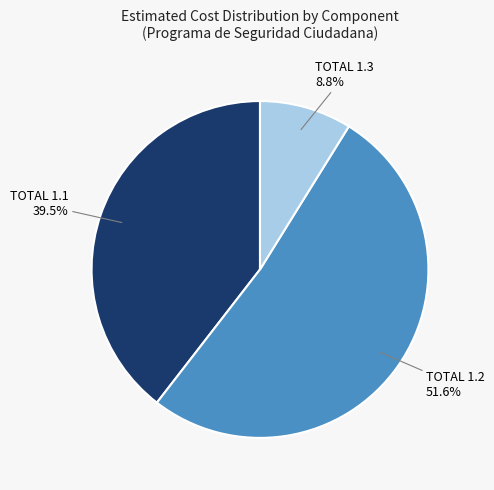

Is there any slice that represents more than half of the pie?

Yes